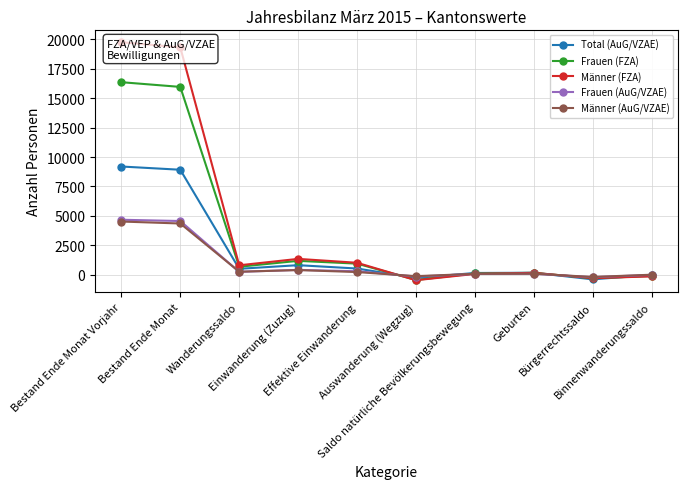

What are all the series names shown in the legend?

Total (AuG/VZAE), Frauen (FZA), Männer (FZA), Frauen (AuG/VZAE), Männer (AuG/VZAE)